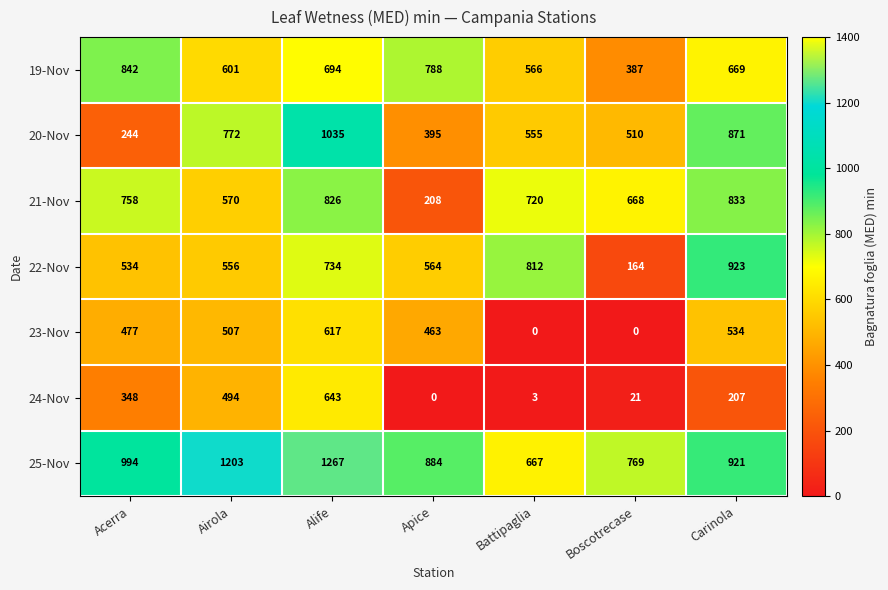

How many values in the 25-Nov series are below 921?

3